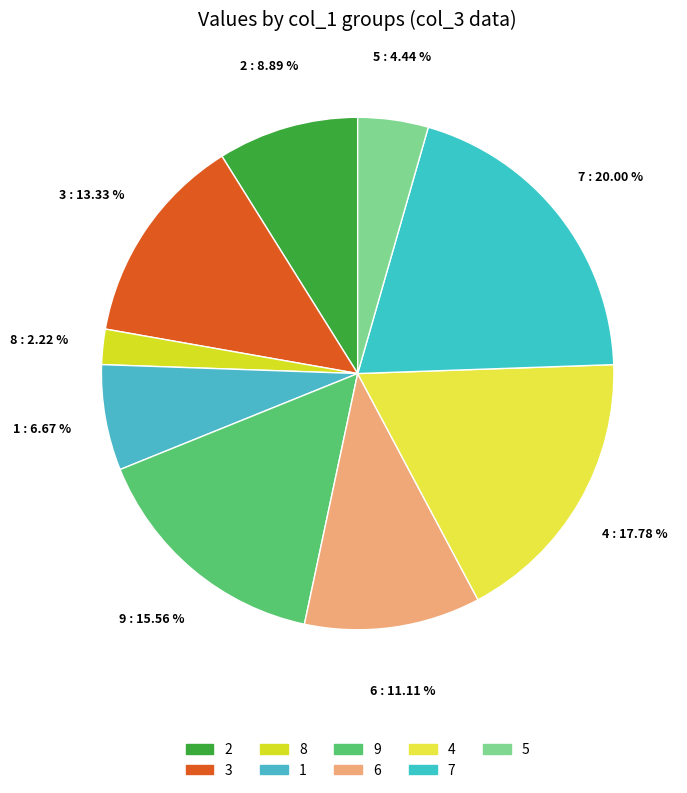

How many segments does this pie chart have?

9